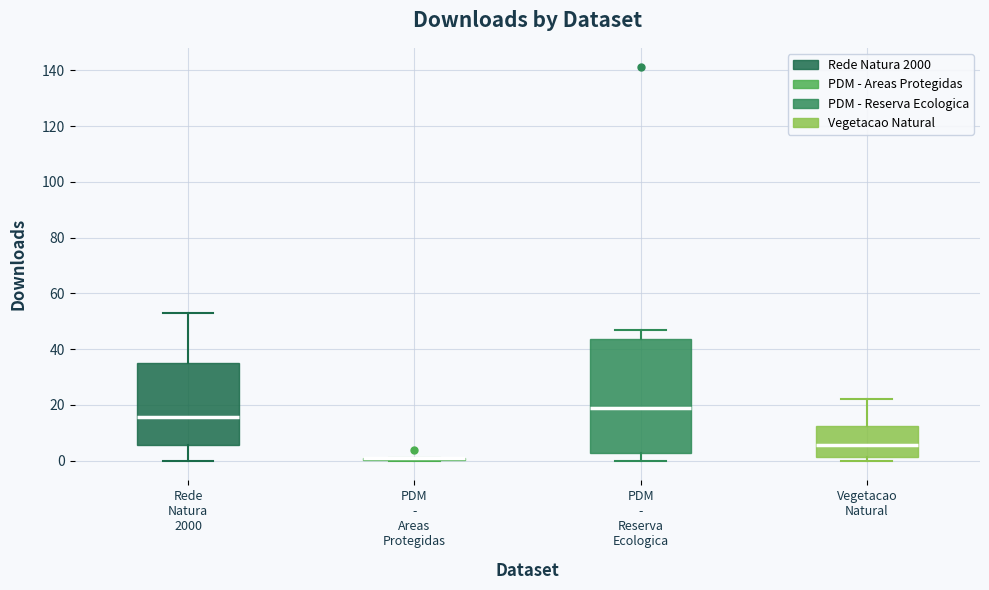

Reading left to right, transcribe this box plot: for each box, give where its median line is, the range the box spans, and where its two whiskers end, as read against the y-axis. The values are not printed on the chart, so give them approximately, as read against the axis.

Rede Natura 2000: median 16, box 6 to 36, whiskers 0 to 54
PDM - Areas Protegidas: box collapsed to a line at 2, whiskers 0 to 2
PDM - Reserva Ecologica: median 20, box 2 to 44, whiskers 0 to 48
Vegetacao Natural: median 6, box 2 to 12, whiskers 0 to 22